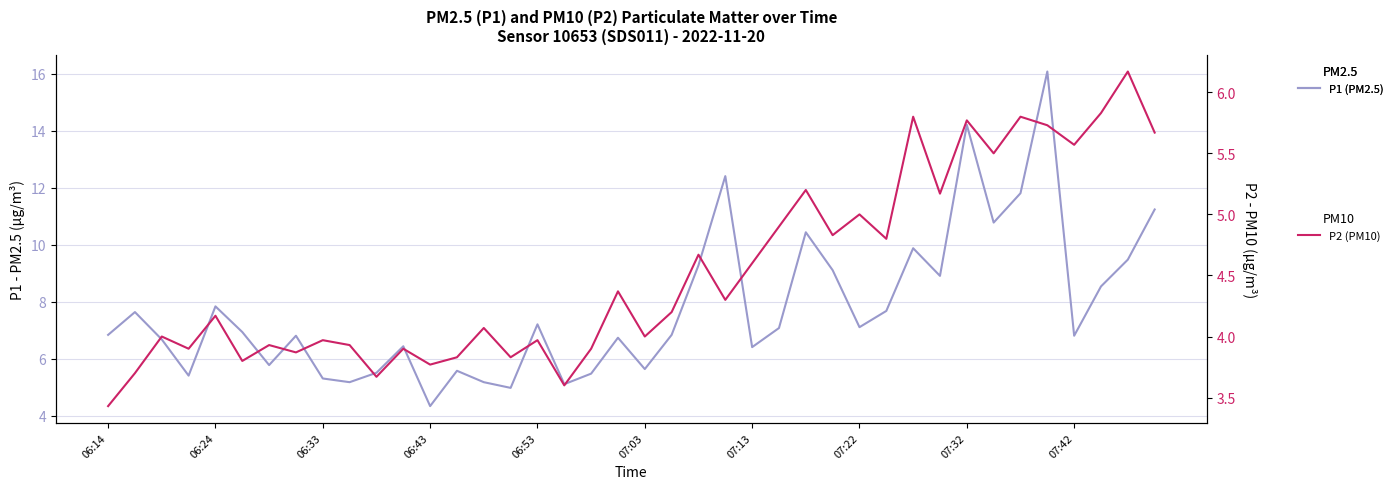

How many categories are shown in the chart?

40